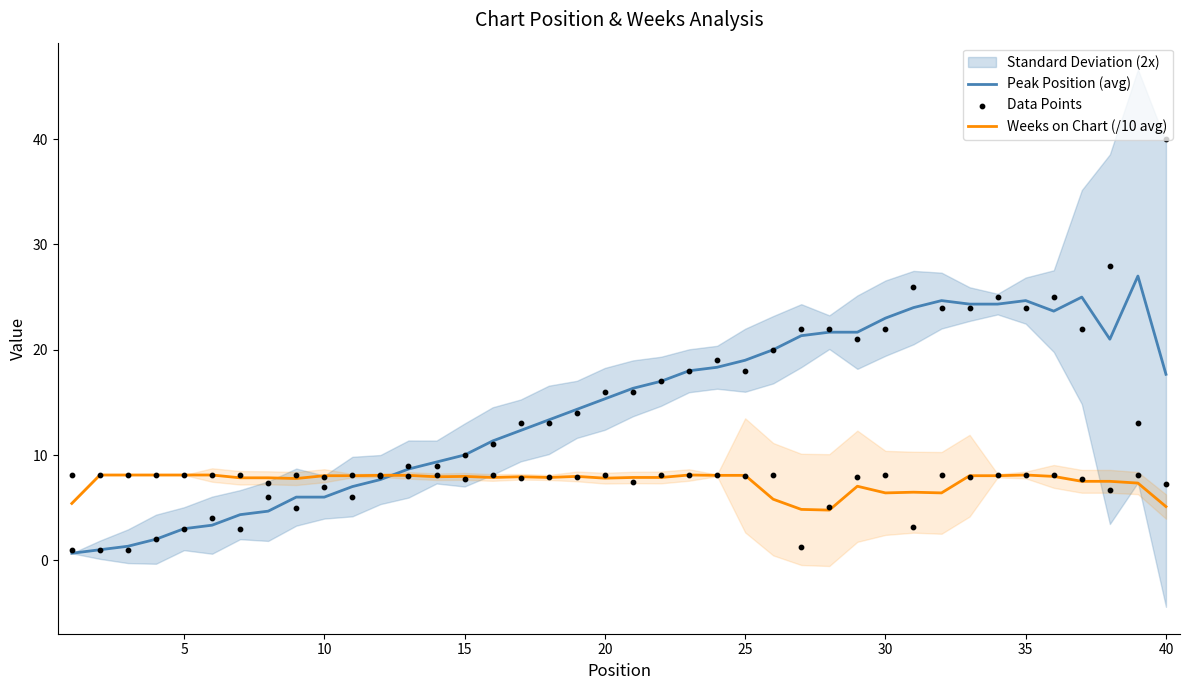

What is the maximum value for Weeks on Chart (/10 avg)?

8.1